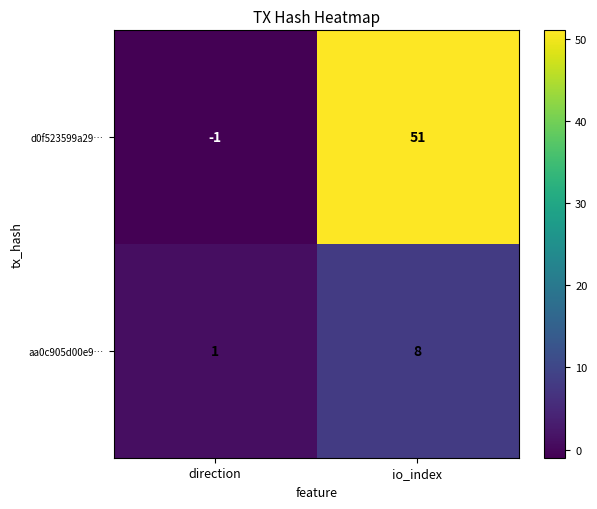

What is the greatest value displayed?

51